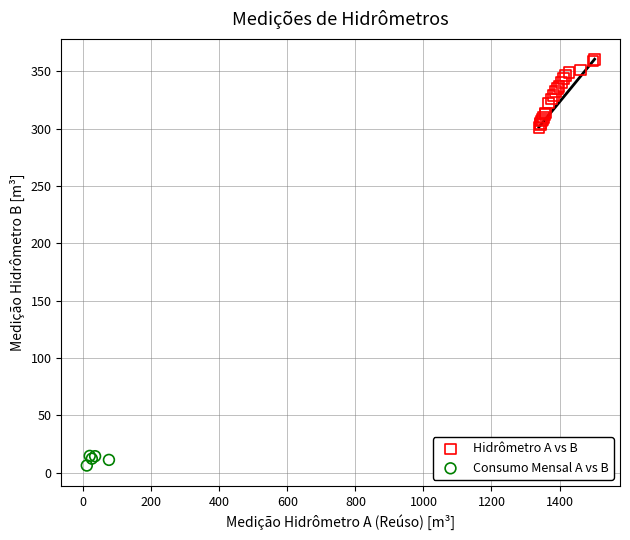

Which series reaches the minimum Y coordinate?

Consumo Mensal A vs B